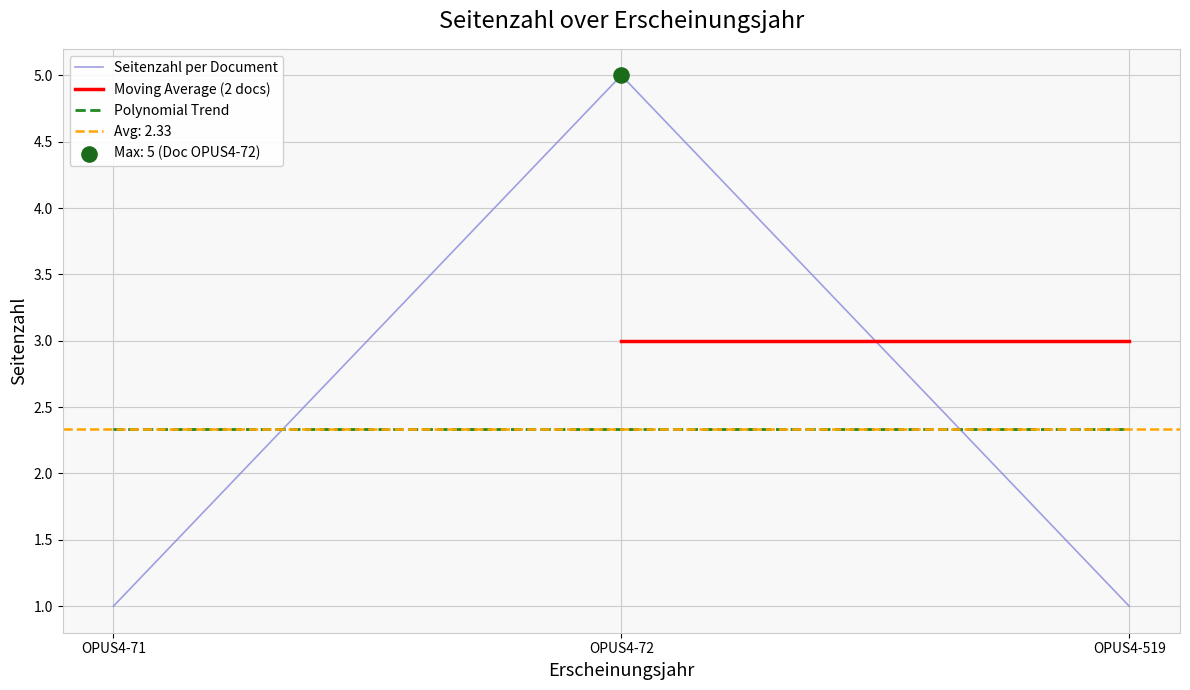

What is the ratio of the value at OPUS4-71 to the value at OPUS4-72?

0.2